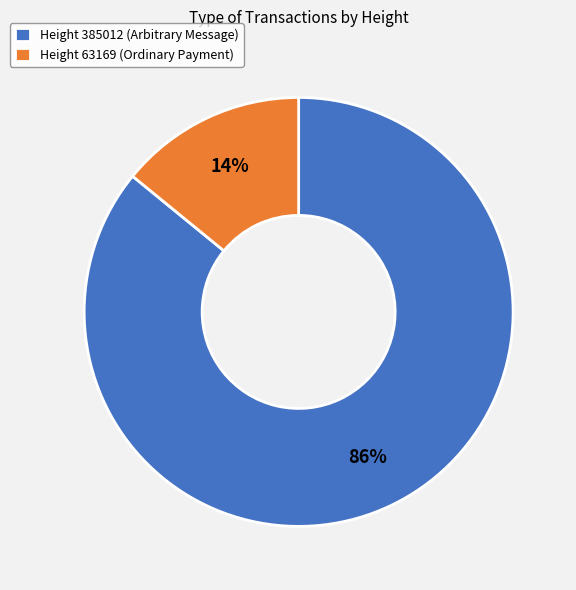

True or false: Height 385012 (Arbitrary Message) accounts for 81% of the total.

False